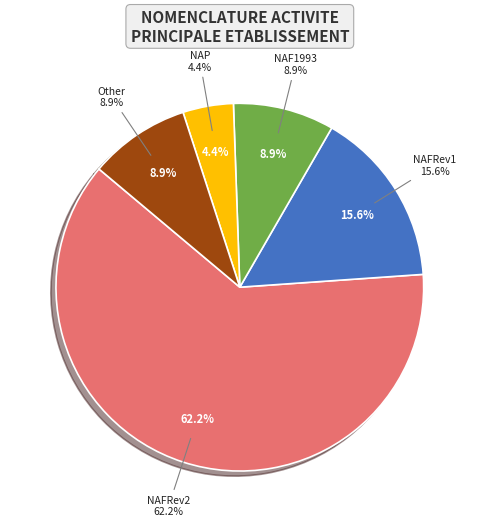

Which slice is the largest?

false